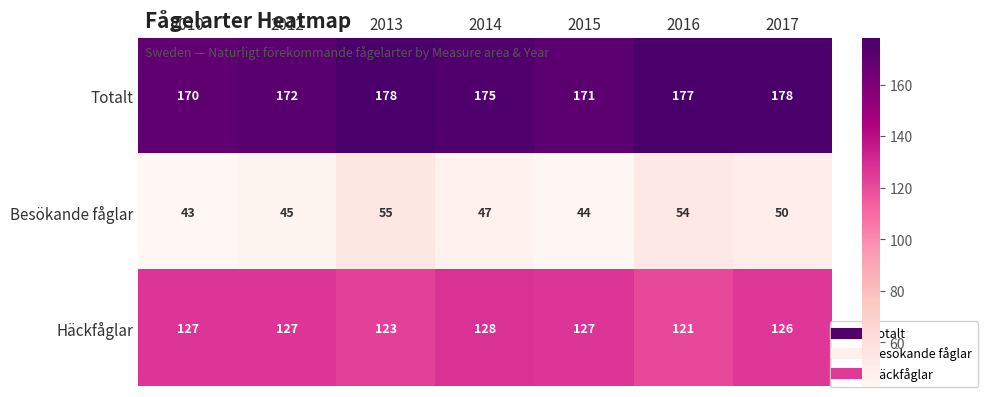

At how many categories does at least one series exceed 136?

7